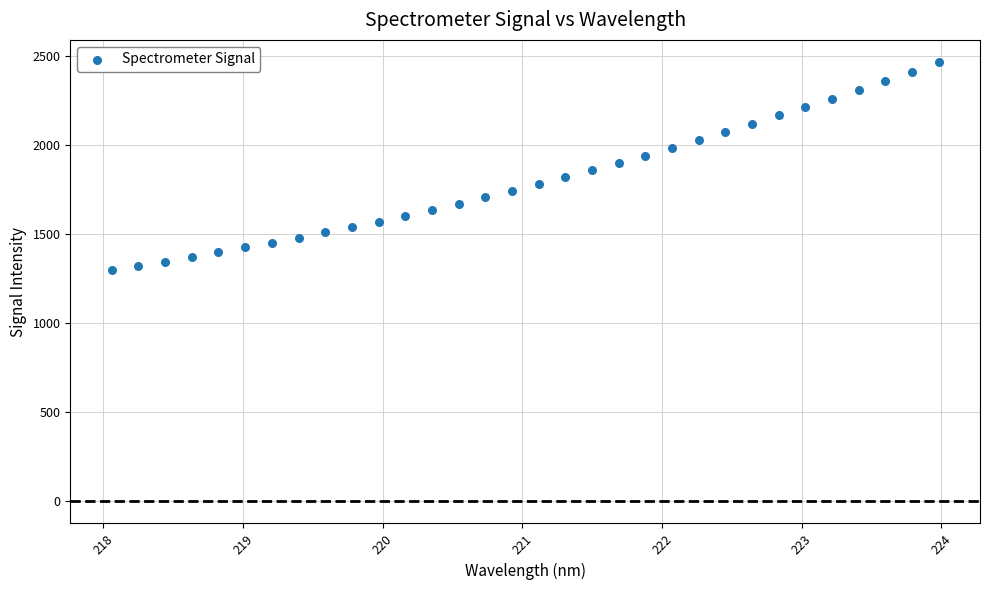

What is the range of Y values (max minus min)?

1165.8